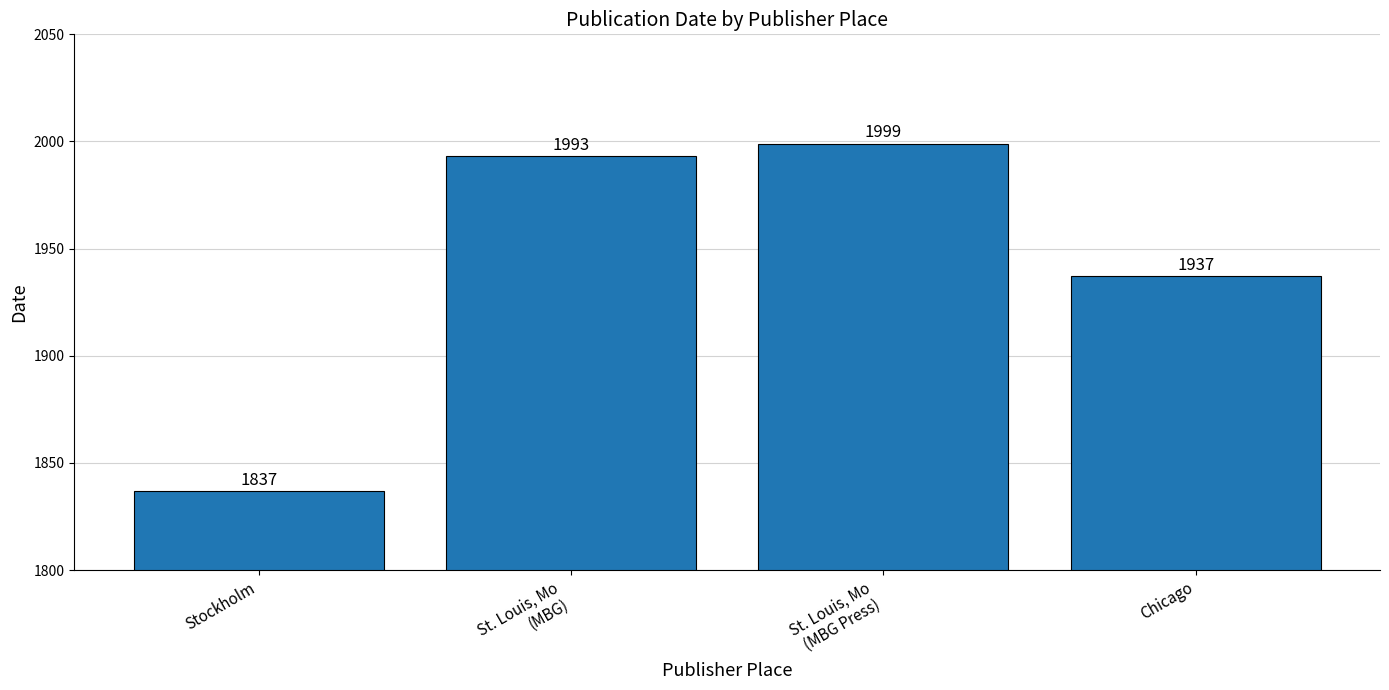

What is the label of the 1st bar from the right?

Chicago